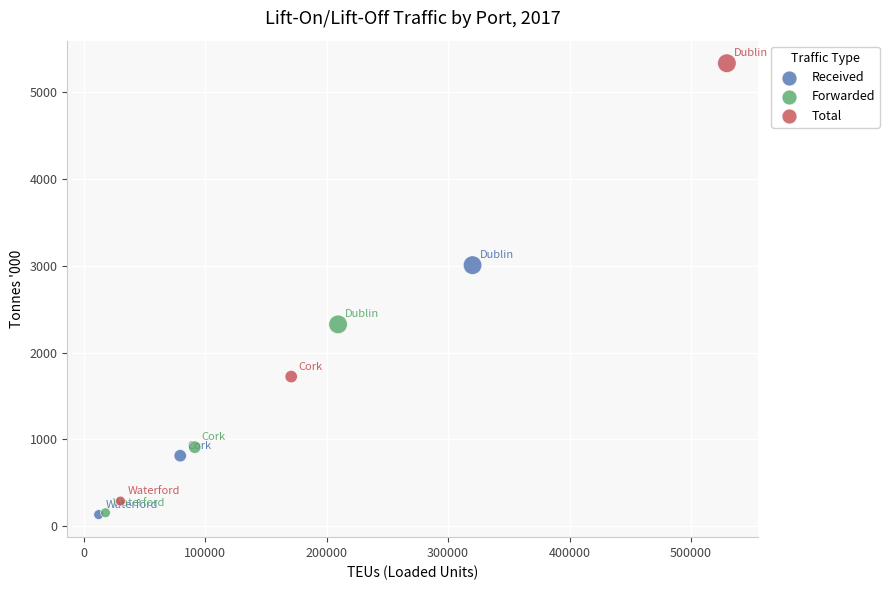

Which series has the widest spread of Y values?

Total